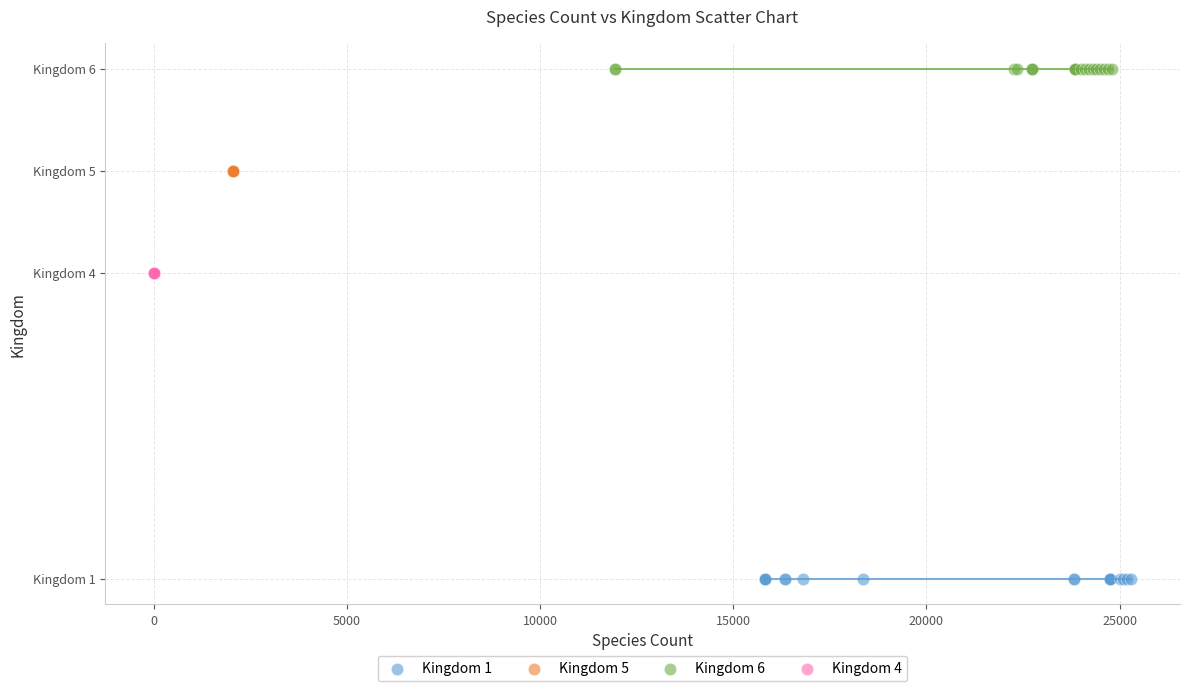

Which series reaches the minimum Y coordinate?

Kingdom 1